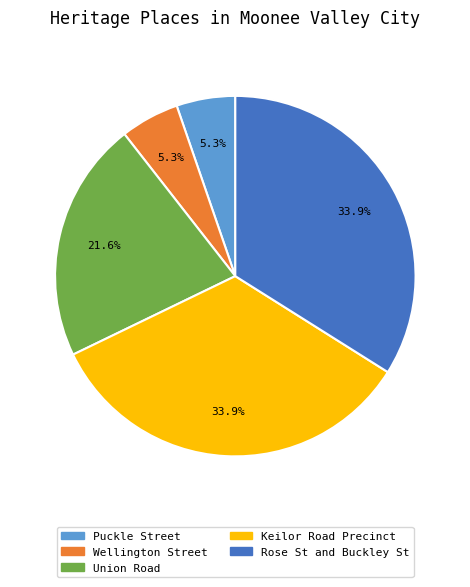

How many slices are in this pie chart?

5